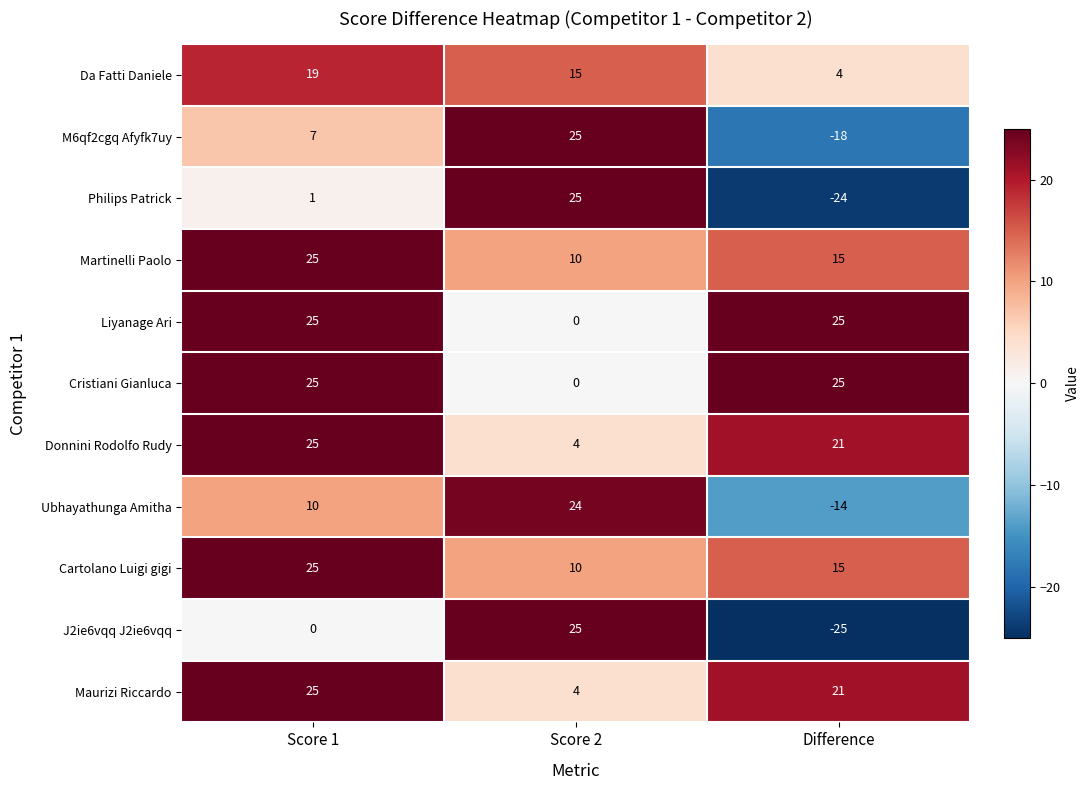

Rank the categories by Maurizi Riccardo value from highest to lowest.

Score 1, Difference, Score 2